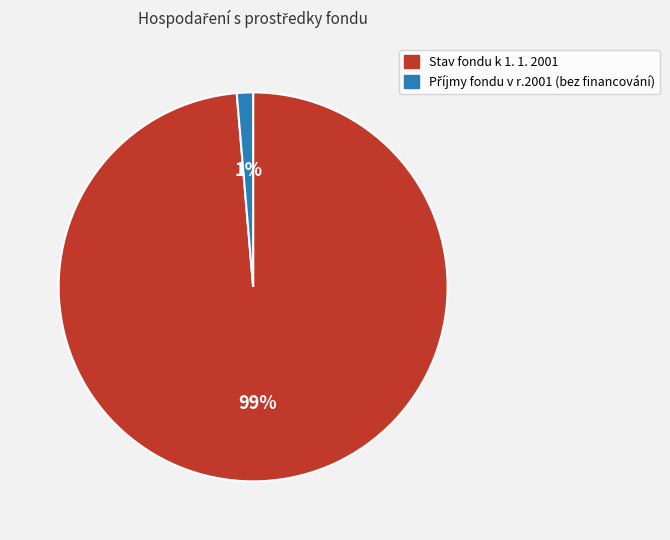

To the nearest percent, what portion does Stav fondu k 1. 1. 2001 represent?

99%